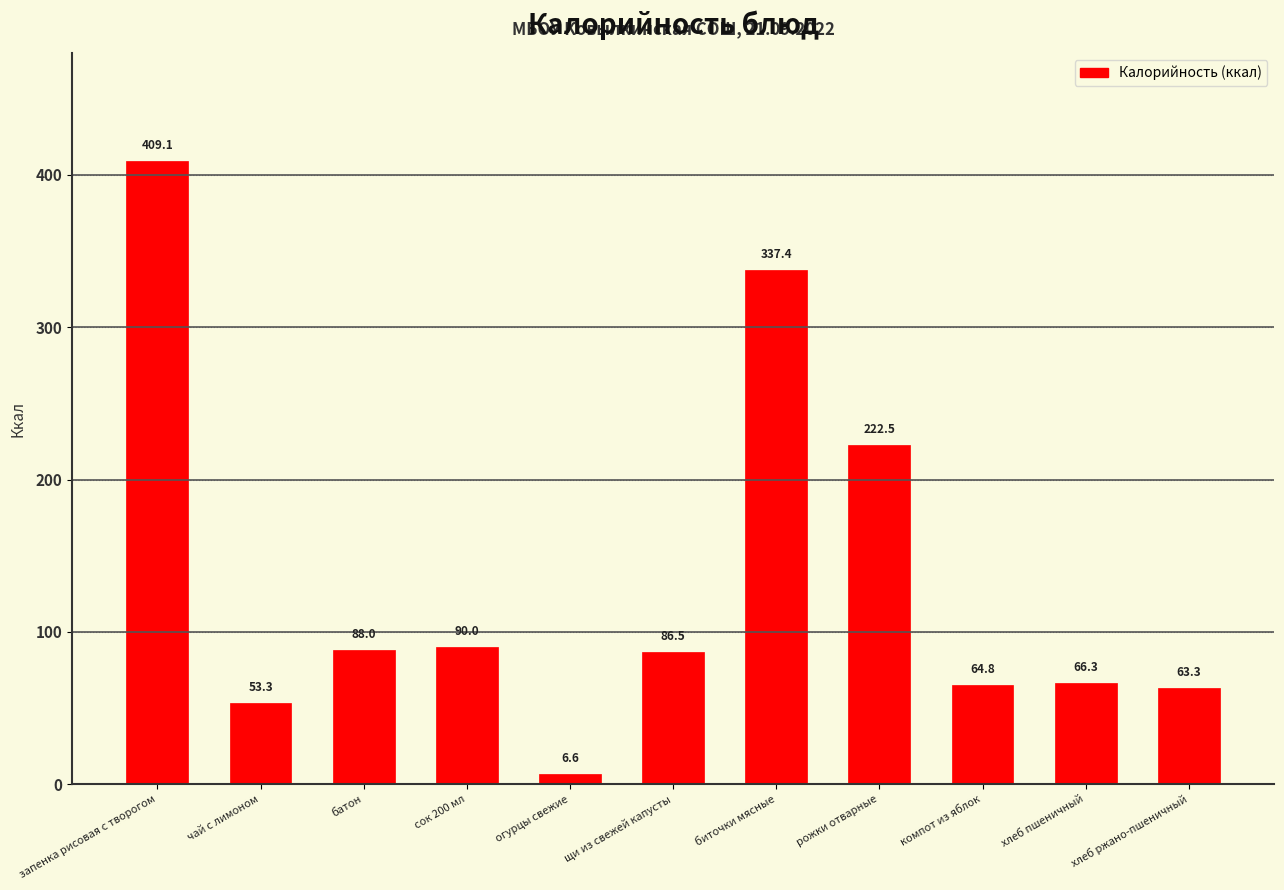

What is the difference between the maximum and minimum values?

402.5